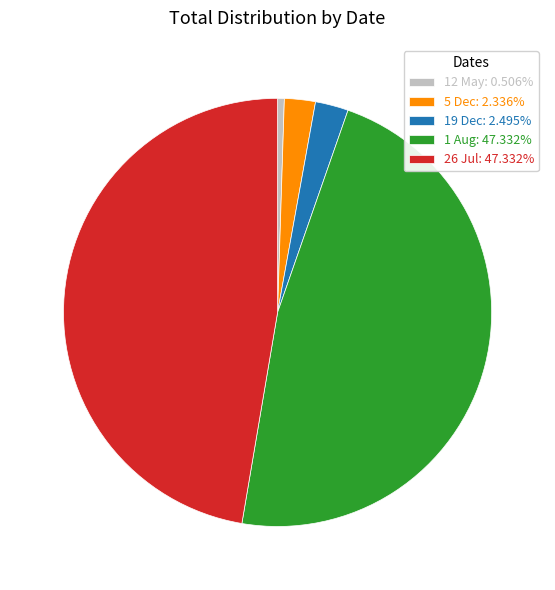

Is the sum of 26 Jul: 47.332% and 1 Aug: 47.332% greater than half?

Yes